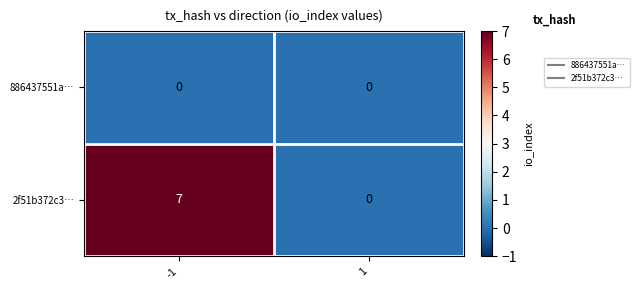

Which series changed the most between -1 and 1?

2f51b372c3…